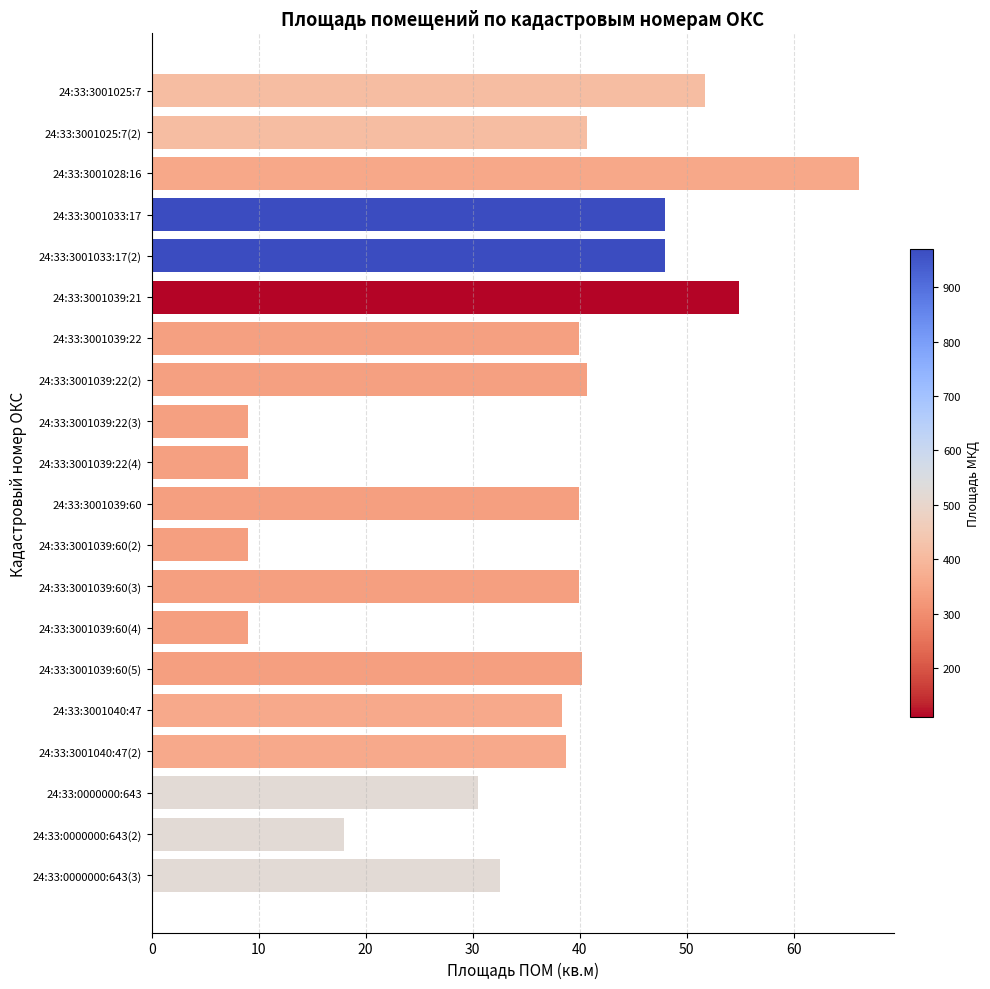

What is the value of the 20th bar from the top?

32.6